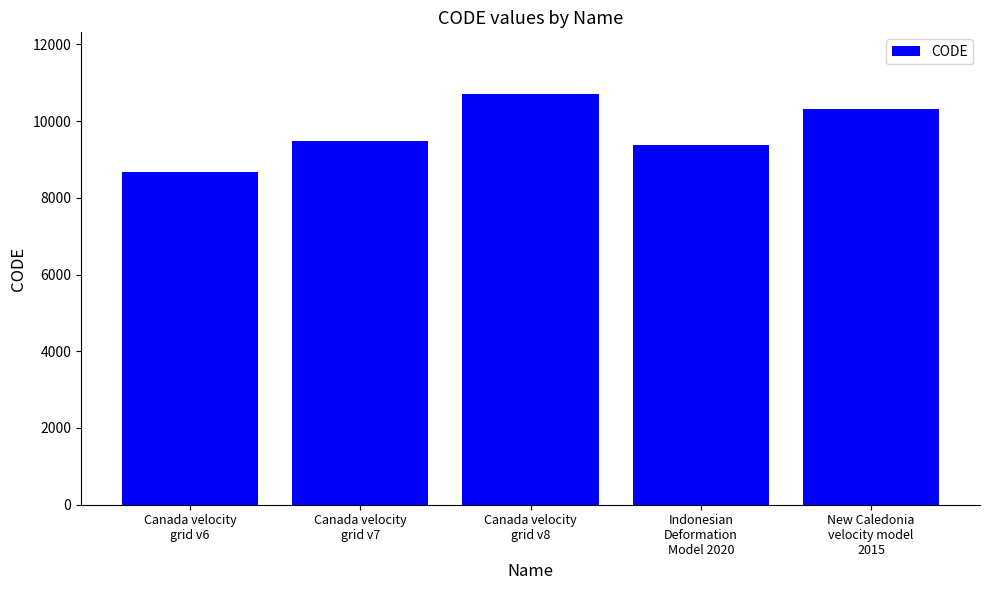

Reading left to right, extract all data points from this chart.

Canada velocity
grid v6=8676	Canada velocity
grid v7=9483	Canada velocity
grid v8=10707	Indonesian
Deformation
Model 2020=9375	New Caledonia
velocity model
2015=10323